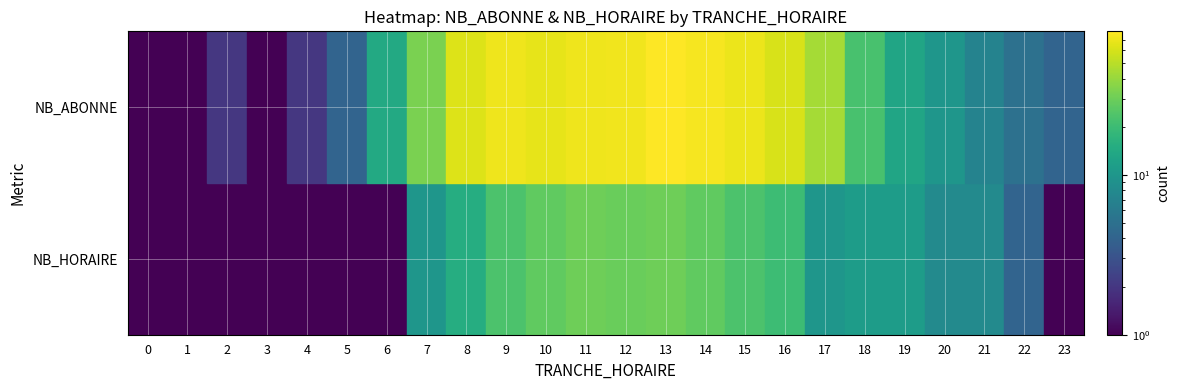

The value of 14 at NB_ABONNE is 74. True or false?

True